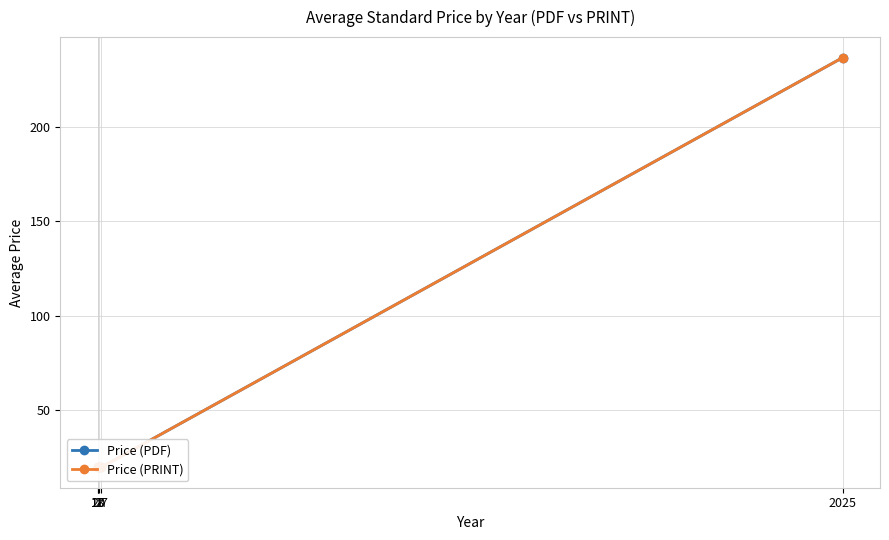

At how many categories does at least one series exceed 219?

1